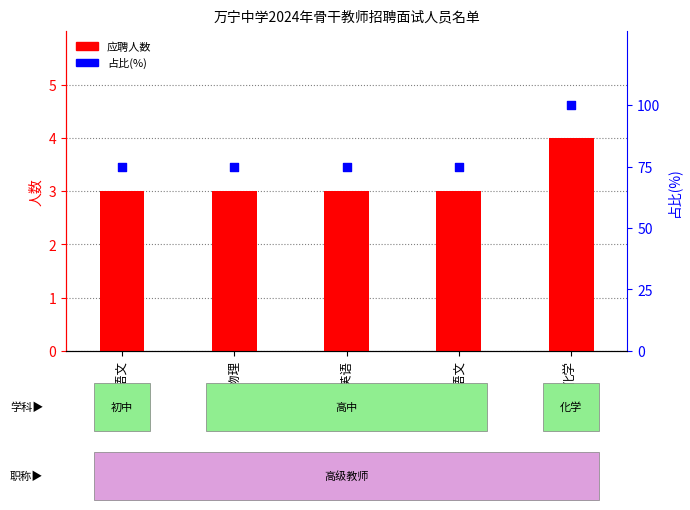

Which series reaches the minimum Y coordinate?

应聘人数